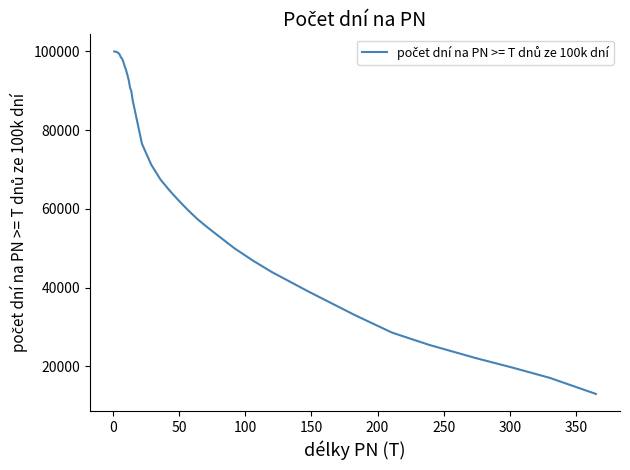

What is the difference between the maximum and minimum values?

87021